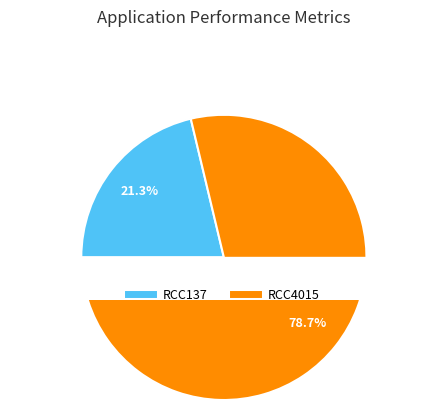

To the nearest percent, what is the difference between the RCC137 and RCC4015 slice percentages?

57%